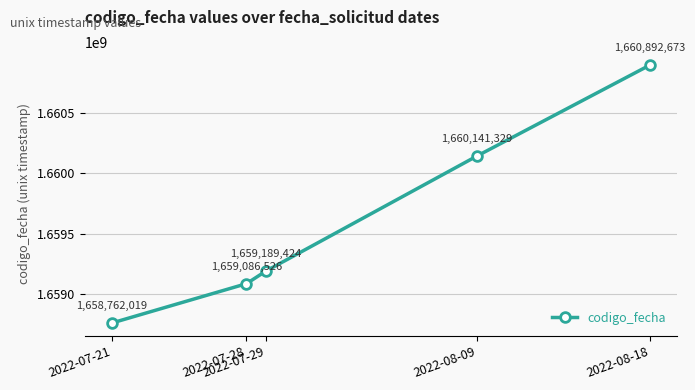

Where is the data nearest to the value 1659827346?

2022-08-09